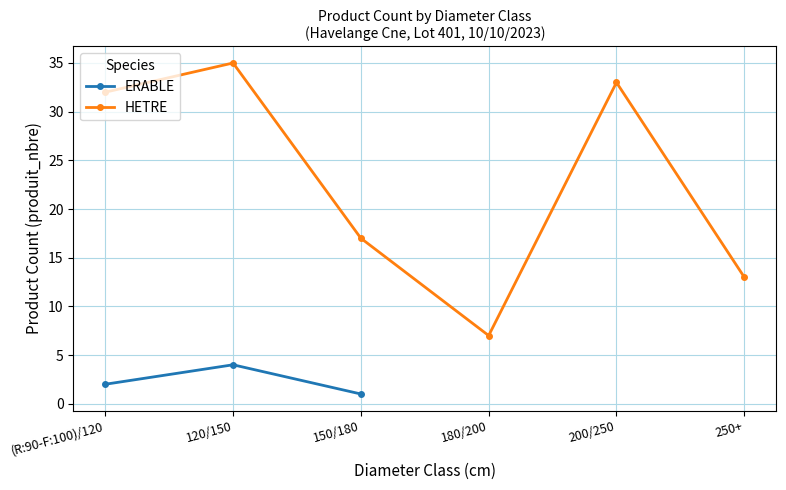

What is the sum of the HETRE values at 250+ and (R:90-F:100)/120?

45